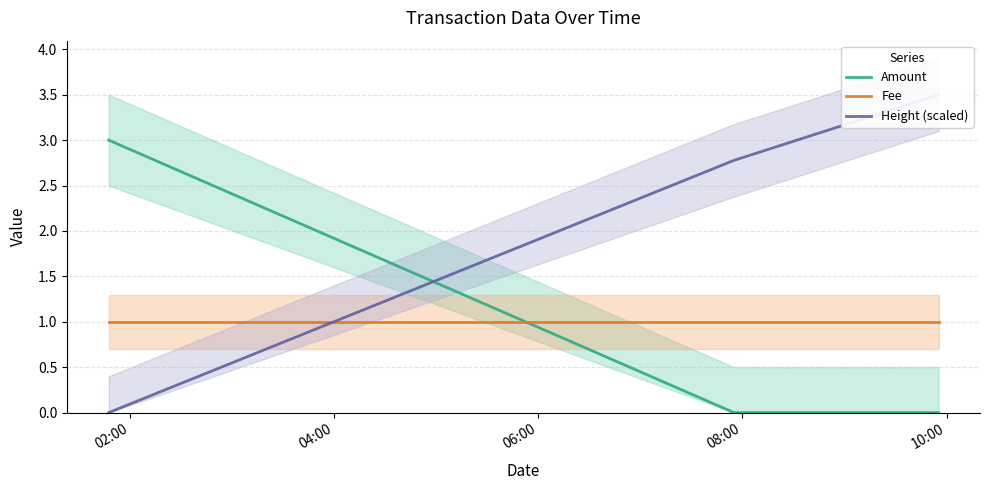

Which series has the widest spread of values?

Height (scaled)